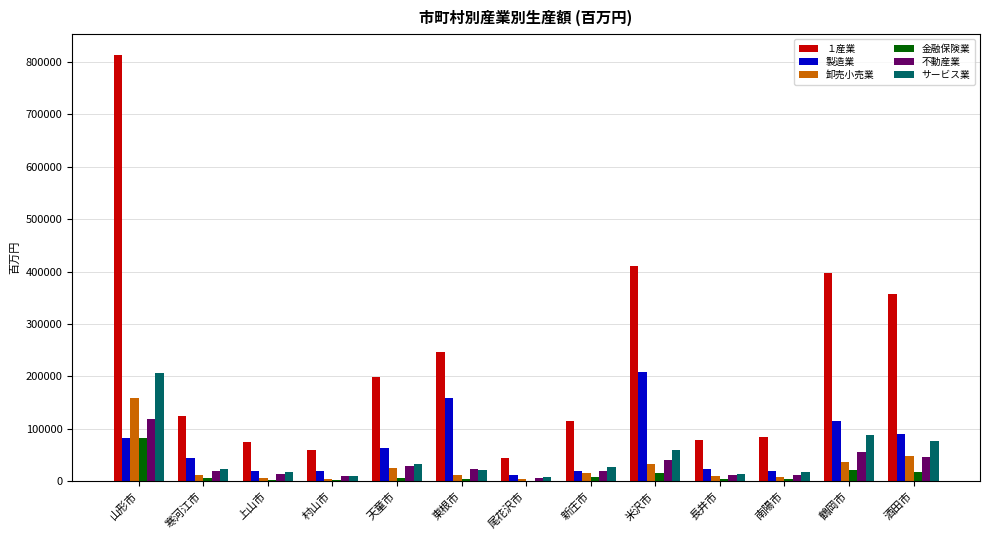

What are all the series names shown in the legend?

１産業, 製造業, 卸売小売業, 金融保険業, 不動産業, サービス業